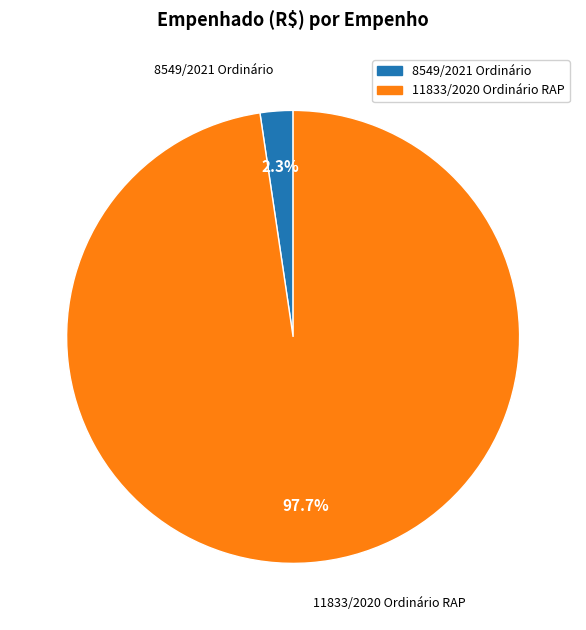

To the nearest percent, what is the average slice percentage?

50%